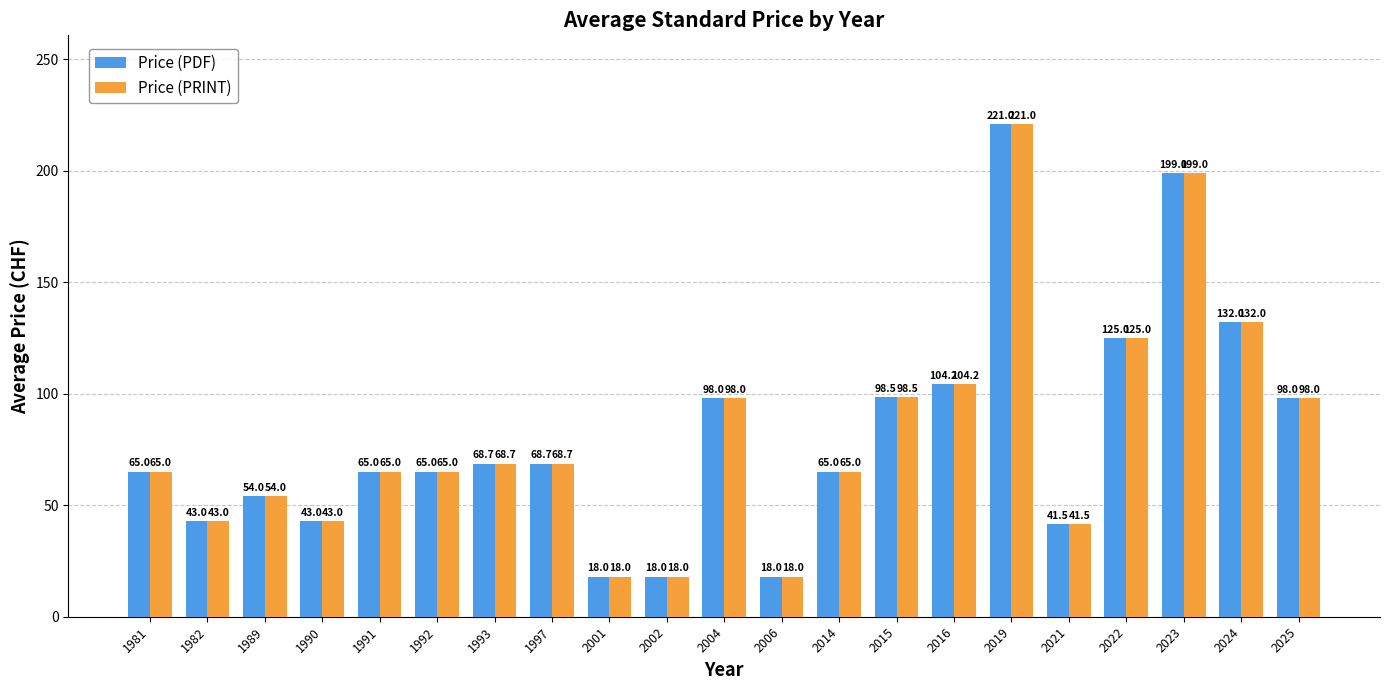

What are all the series names shown in the legend?

Price (PDF), Price (PRINT)